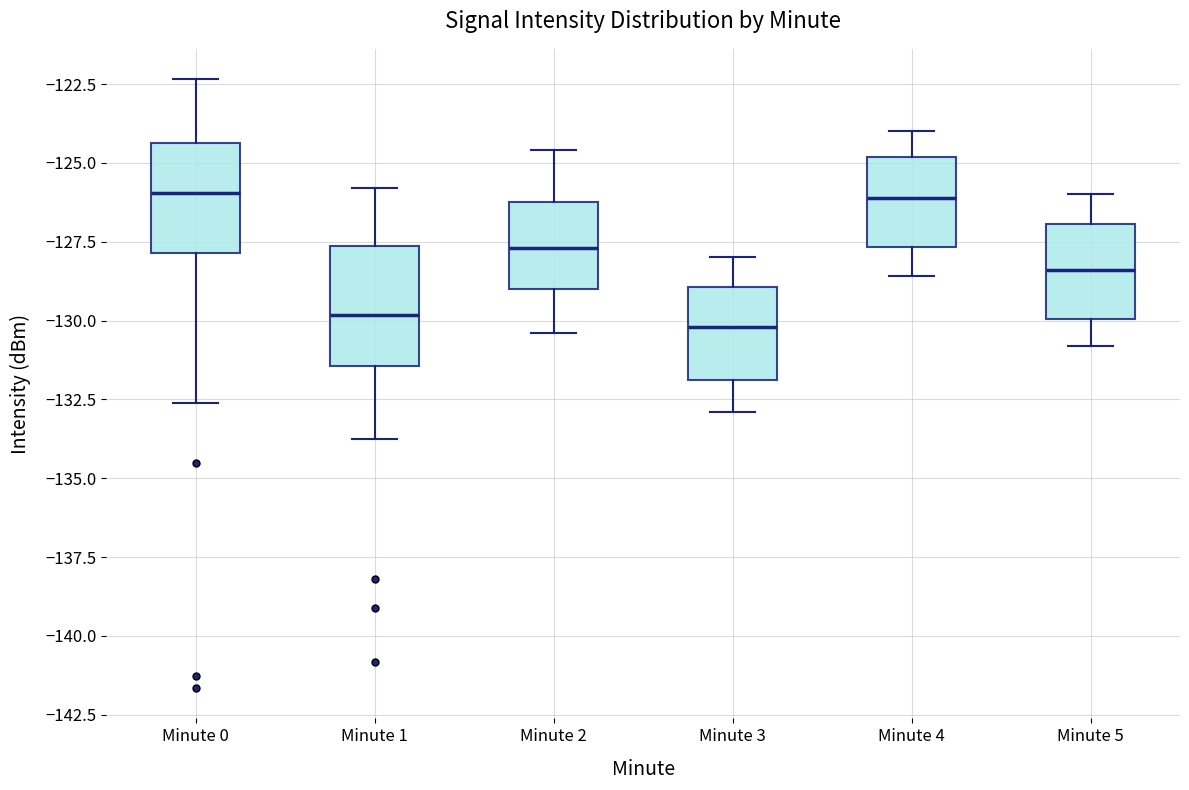

Where does the median line of the box for Minute 2 sit on the y-axis? The values are not printed on the chart, so give them approximately, as read against the axis.

-127.5